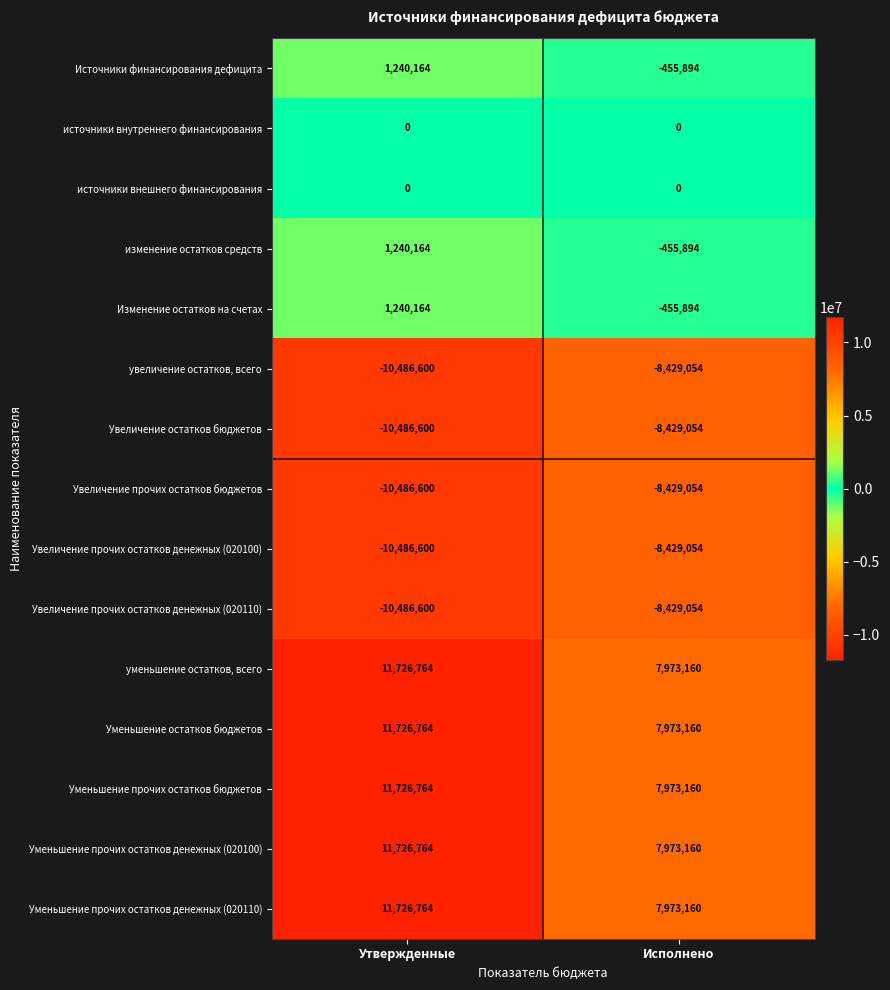

How many data points does each series have?

2